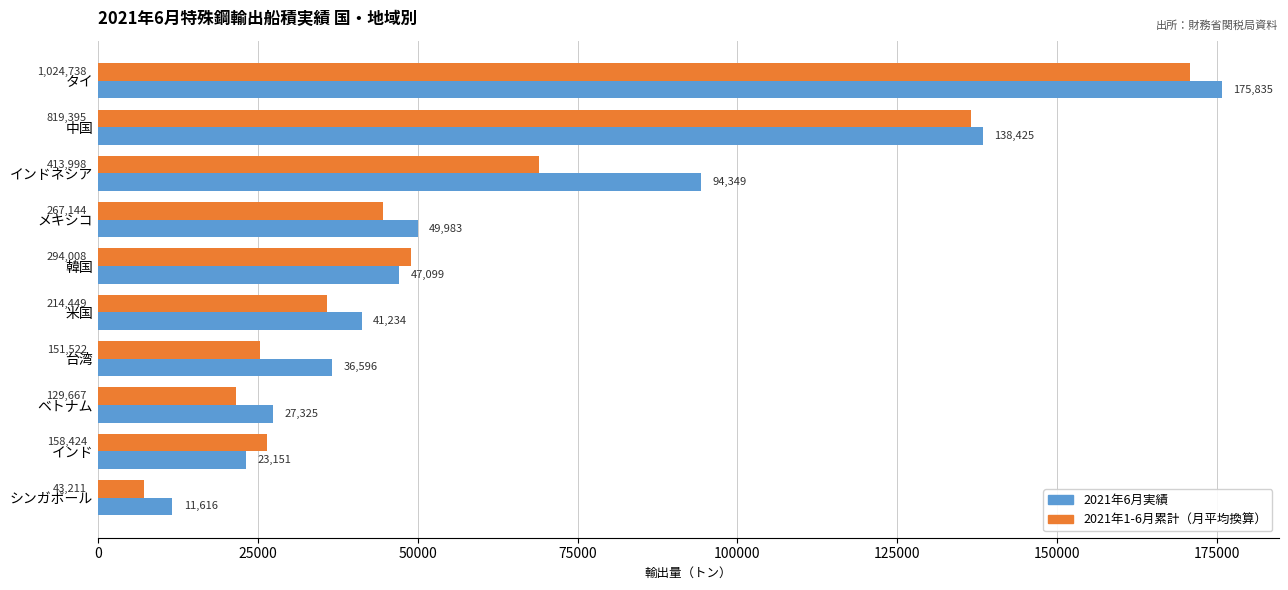

How many categories are shown in the chart?

10